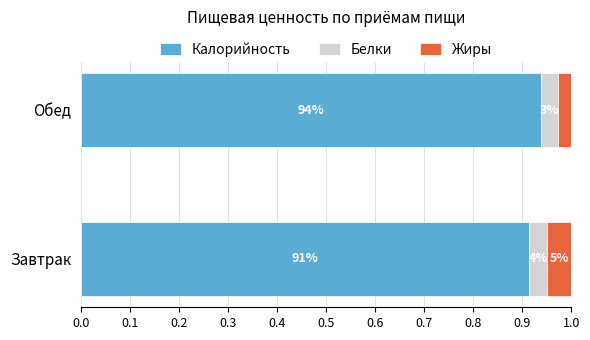

Reading left to right, what are all the values shown in this chart?

Калорийность: 0.9	0.9
Белки: 0.0	0.0
Жиры: 0.0	0.0